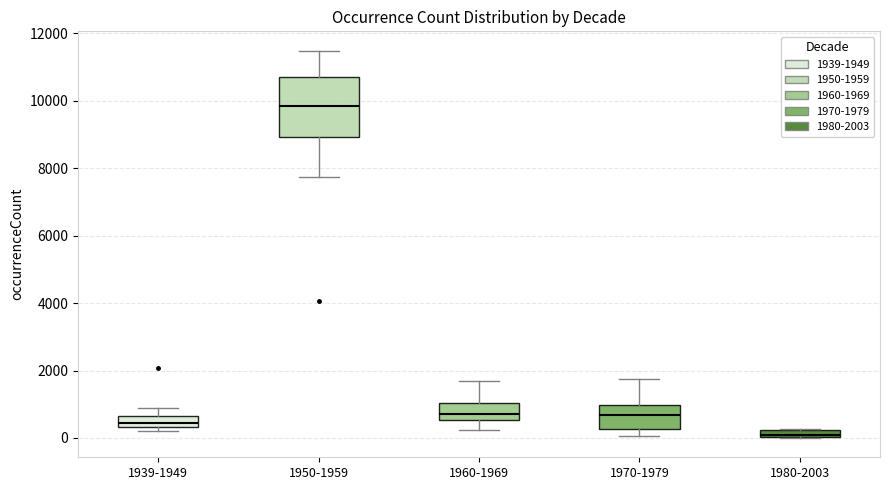

Comparing the boxes themselves (not the whiskers), which one is the tallest?

1950-1959